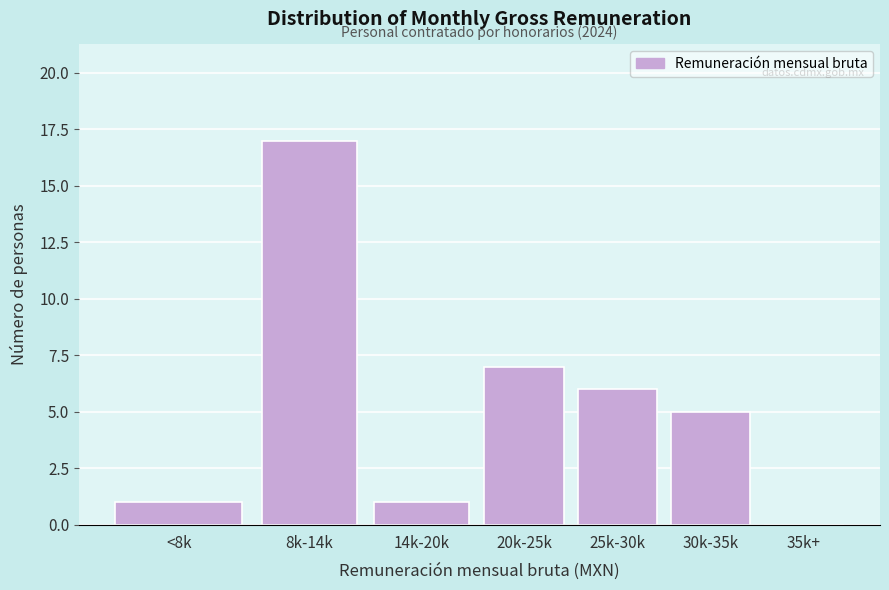

Reading right to left, transcribe all the data shown in this chart.

35k+=0	30k-35k=5	25k-30k=6	20k-25k=7	14k-20k=1	8k-14k=17	<8k=1